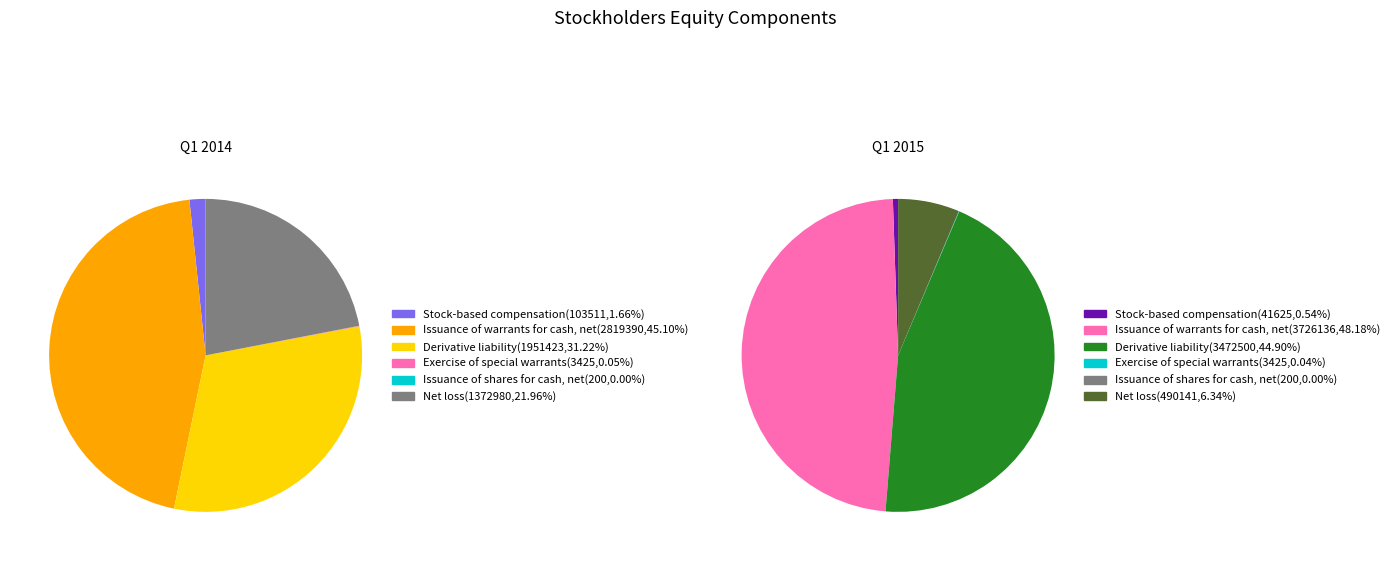

Which has a higher value, Derivative liability or Exercise of special warrants?

Derivative liability